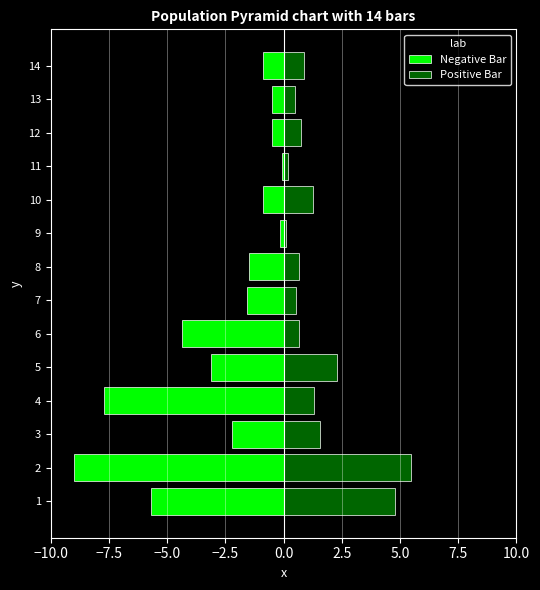

Are the bars horizontal?

Yes